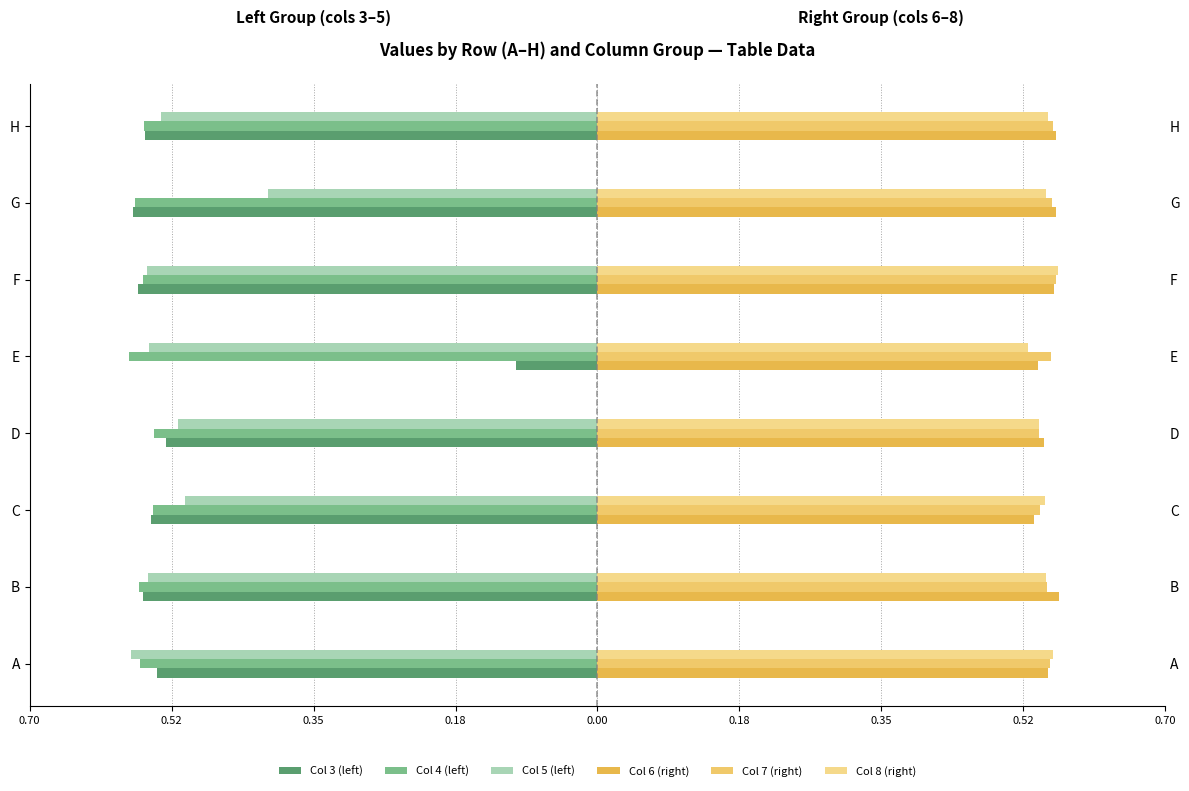

What is the approximate value of Col 7 (right) at G?

0.6